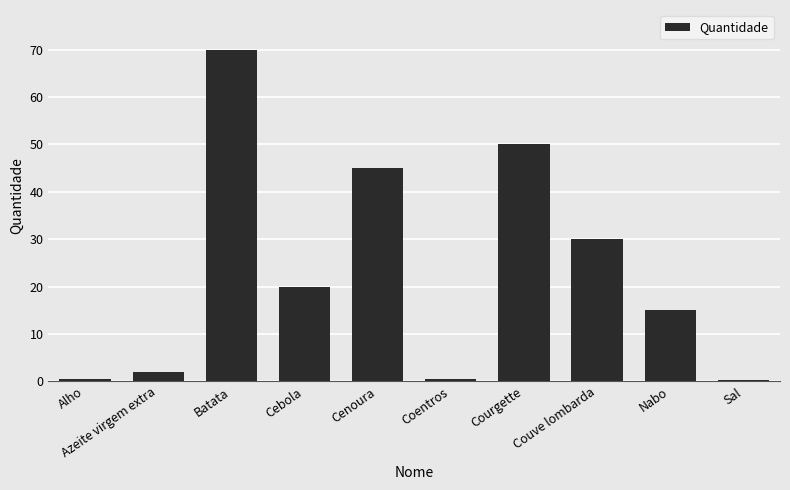

What is the average value?

23.3